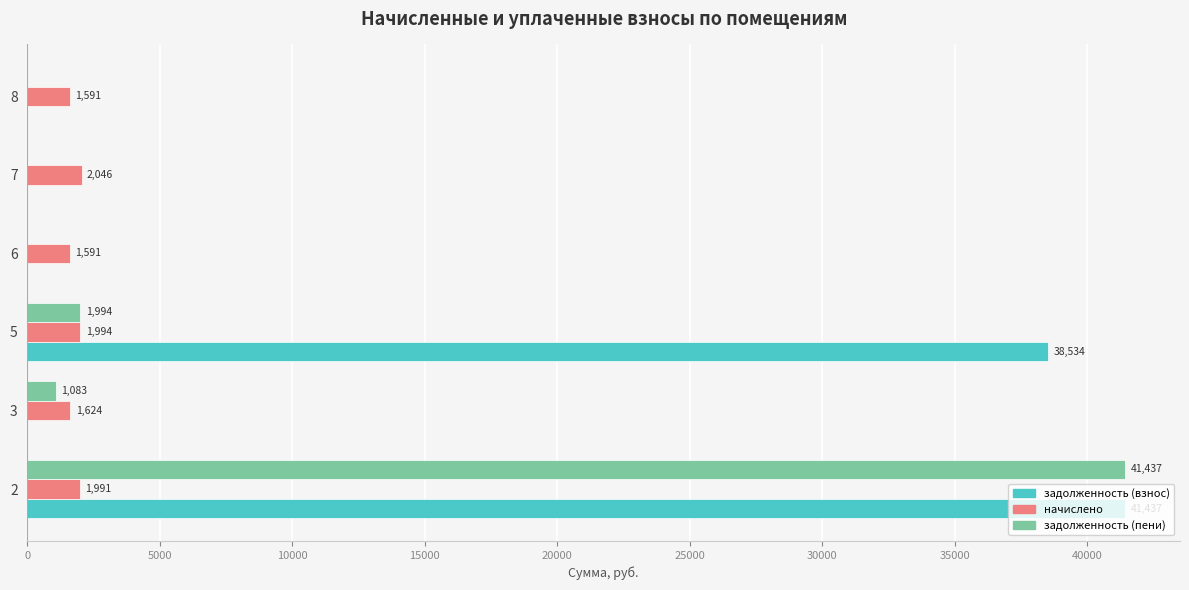

What are all the series names shown in the legend?

задолженность (взнос), начислено, задолженность (пени)